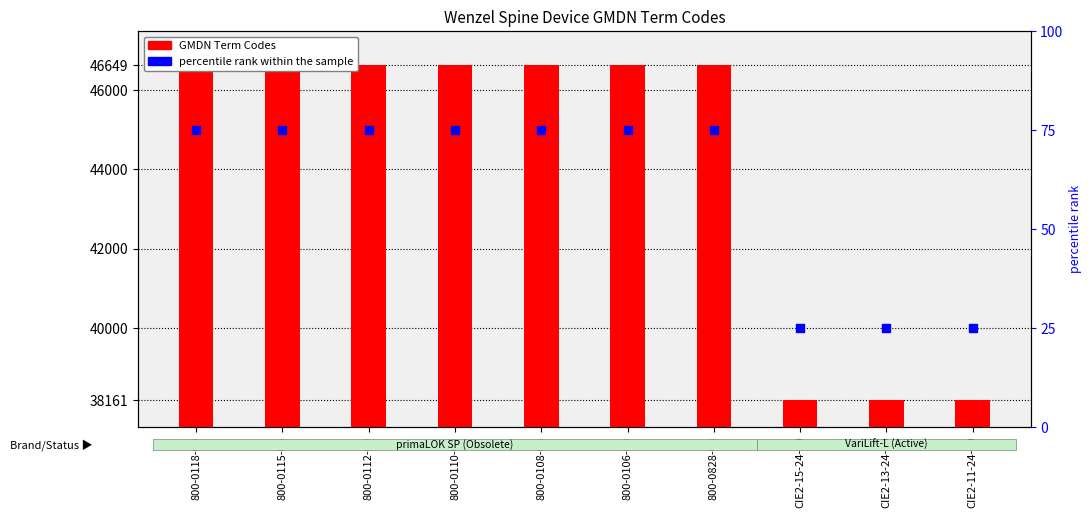

What are all the series names shown in the legend?

GMDN Term Codes, percentile rank within the sample